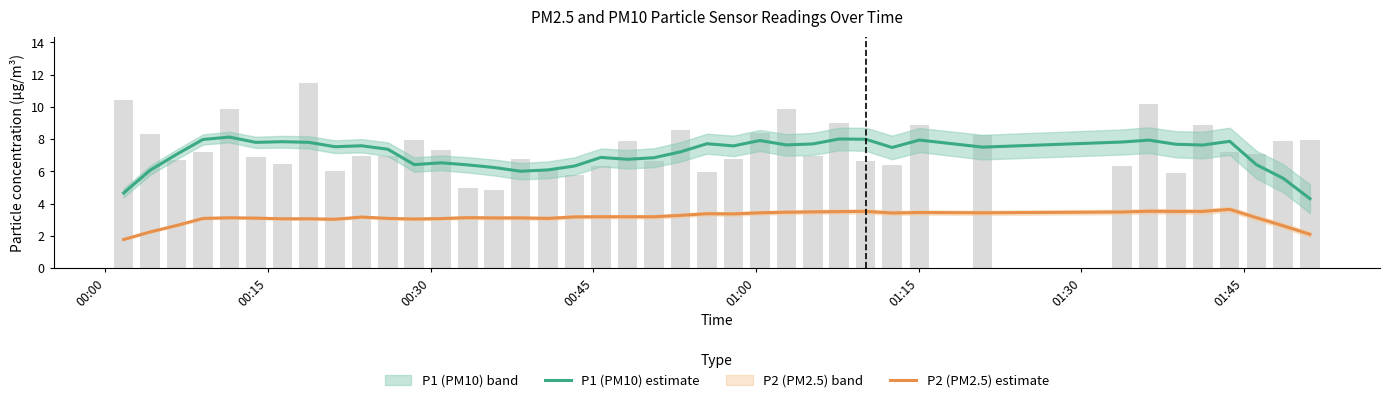

Is it true that P1 (PM10) estimate equals 3.5 at 38?

False